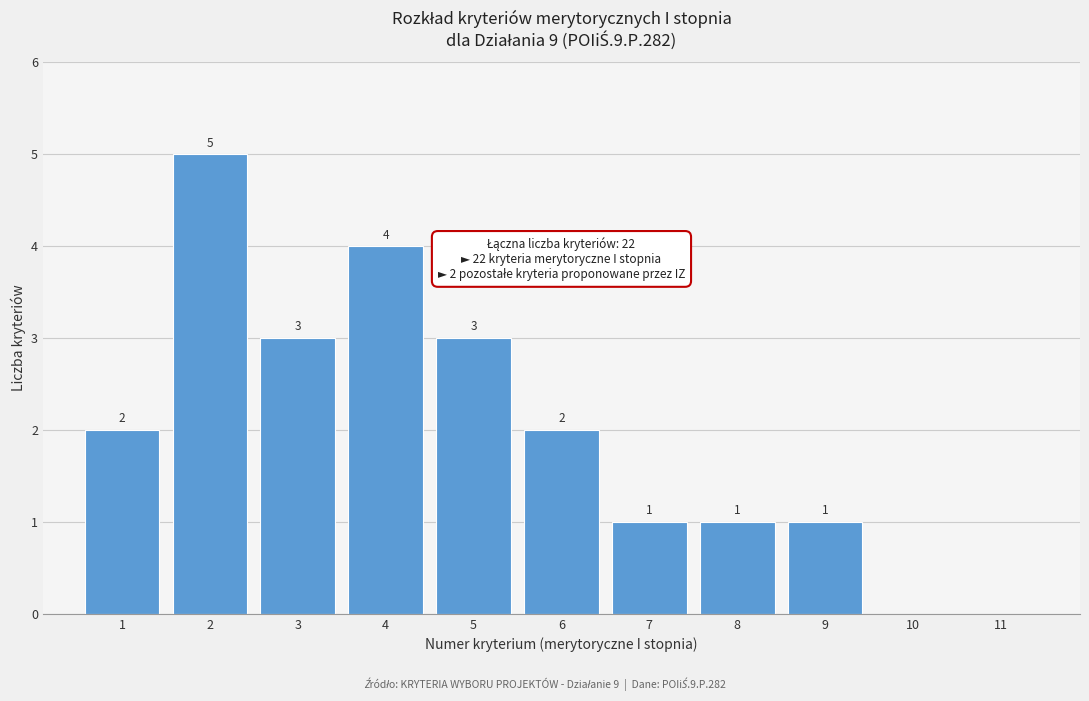

Reading right to left, list all the values displayed in this chart.

11=0	10=0	9=1	8=1	7=1	6=2	5=3	4=4	3=3	2=5	1=2